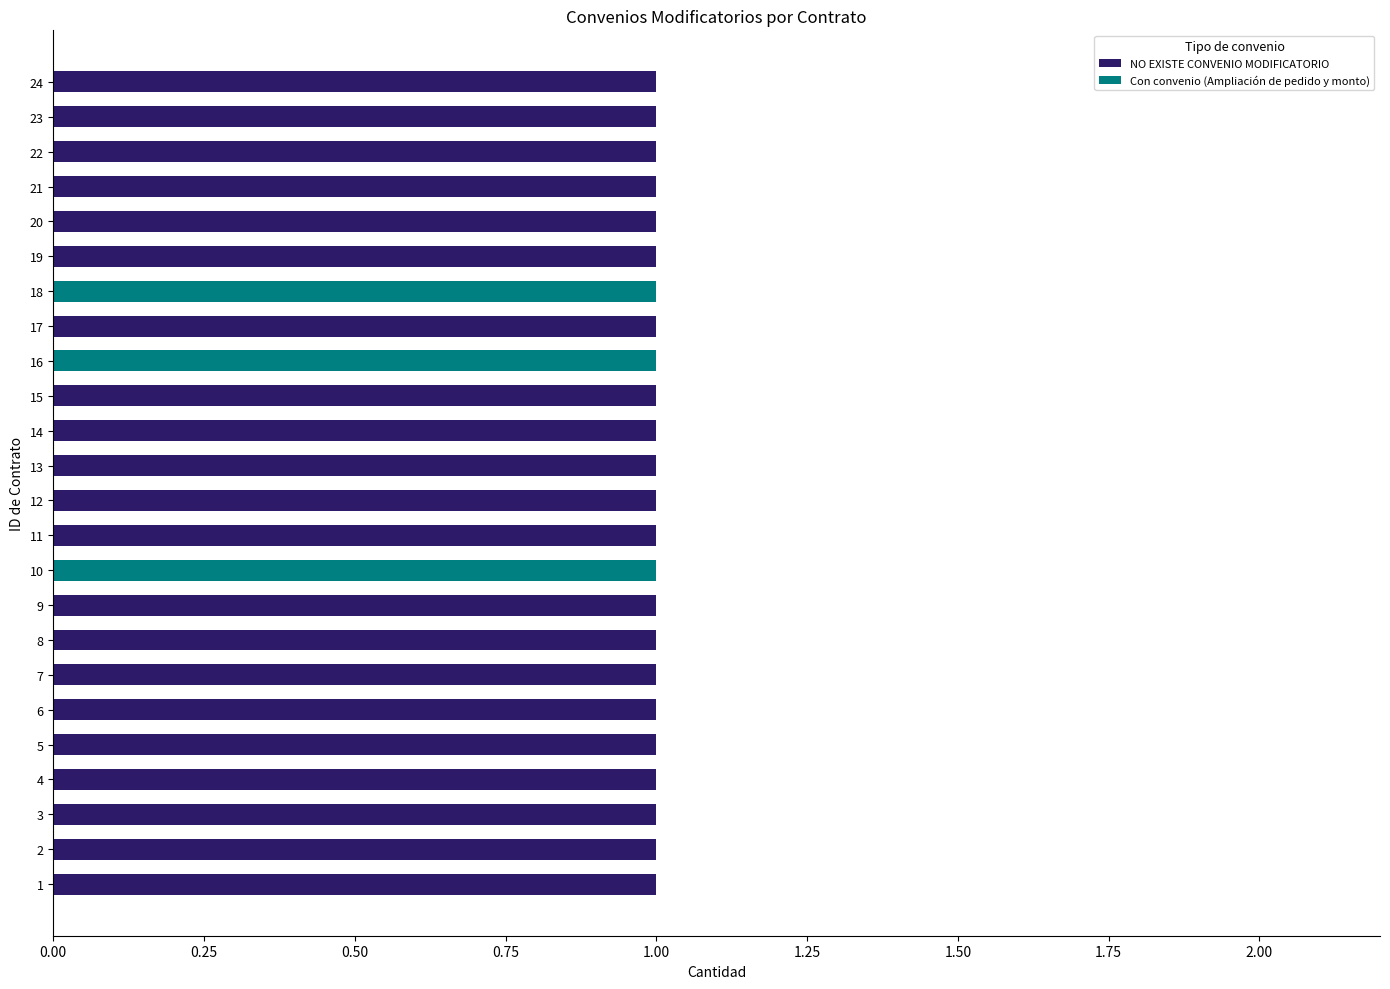

Is it true that NO EXISTE CONVENIO MODIFICATORIO equals 1 at 24?

True